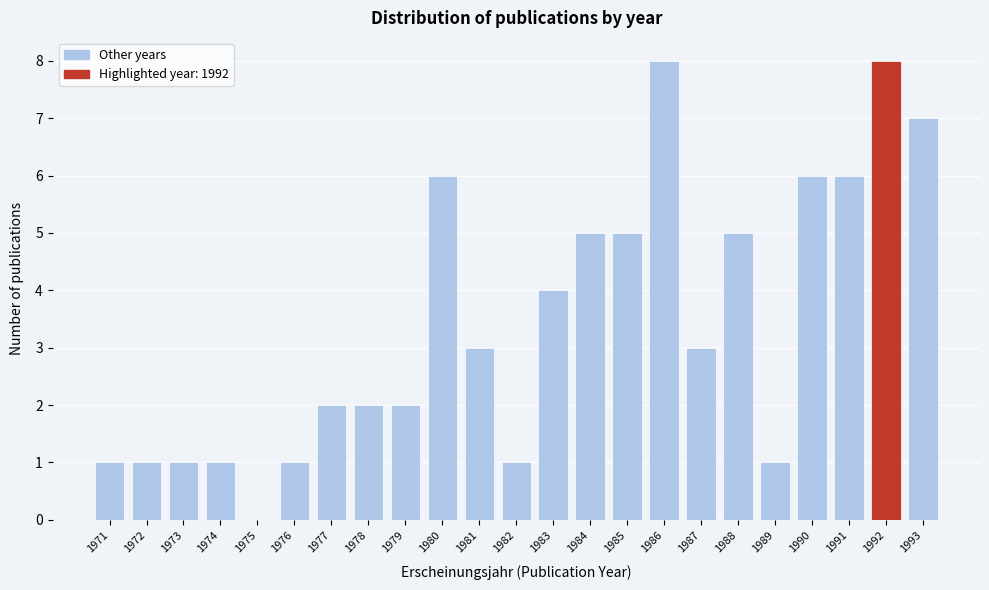

How tall is the bar that spans 1973.5 to 1974.5 on the x-axis? The values are not printed on the chart, so give them approximately, as read against the axis.

1